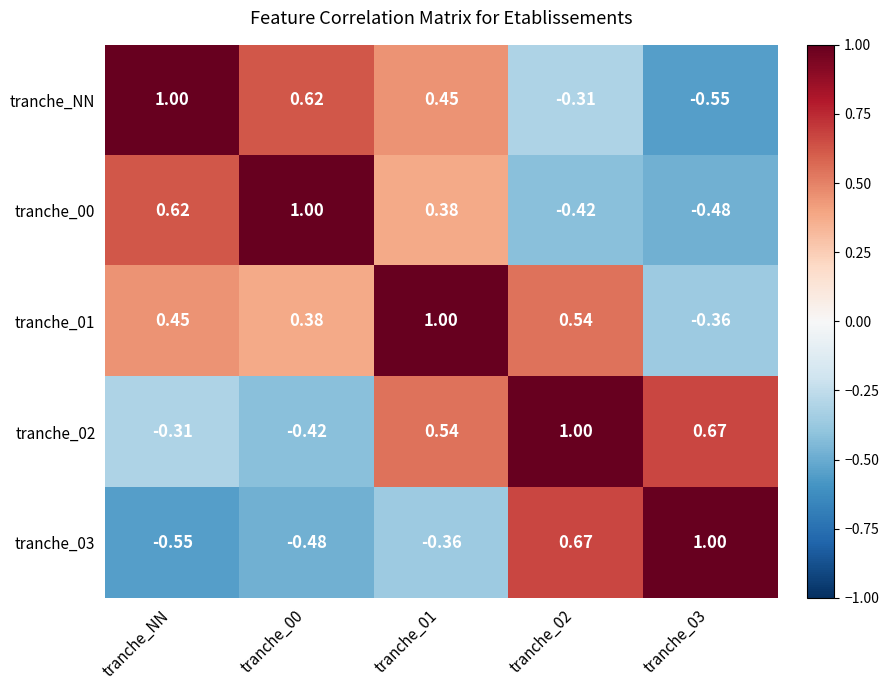

At tranche_03, list the series in order from largest to smallest.

tranche_03, tranche_02, tranche_01, tranche_00, tranche_NN